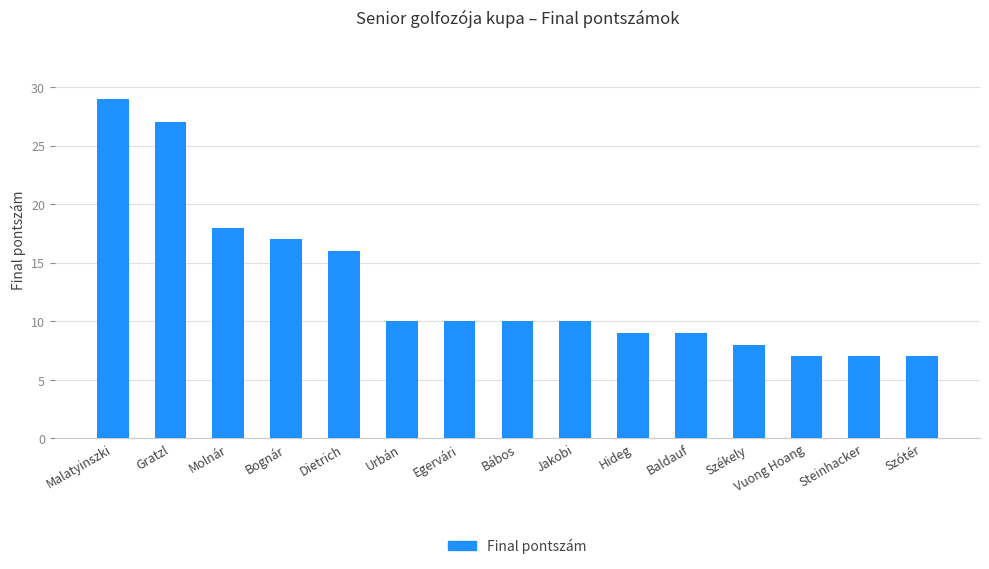

What is the label of the 15th bar from the left?

Szótér